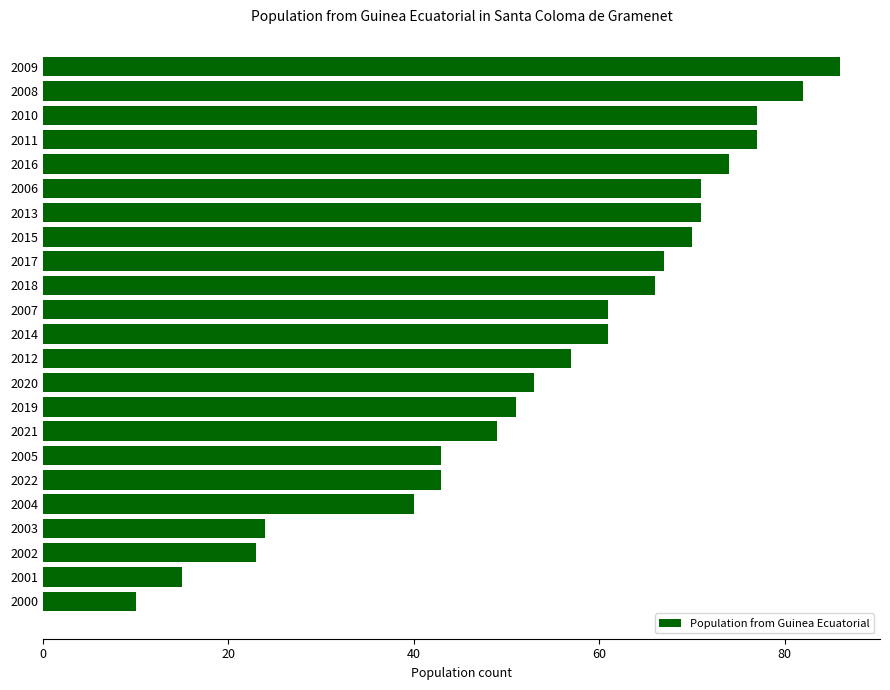

What is the average value?

55